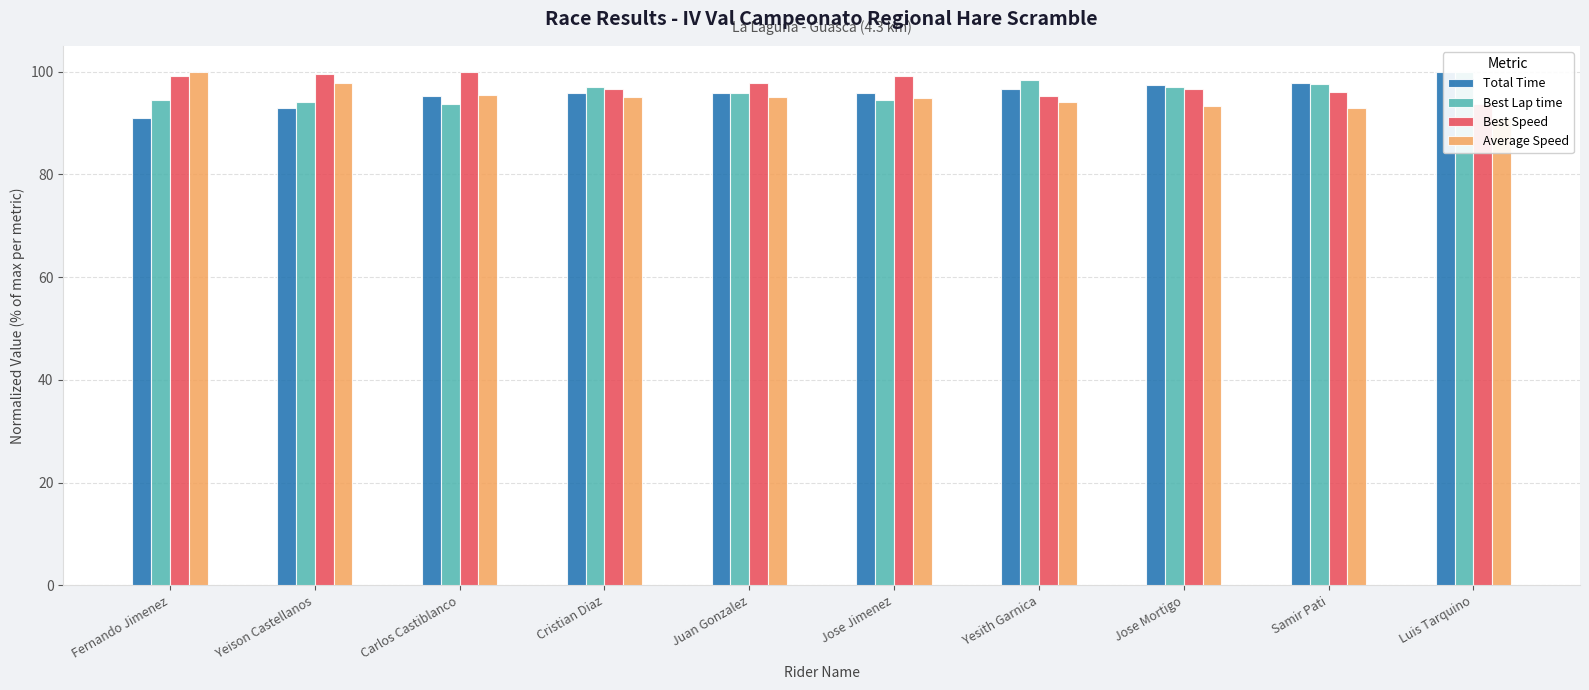

At which label does Best Speed reach its minimum?

Luis Tarquino